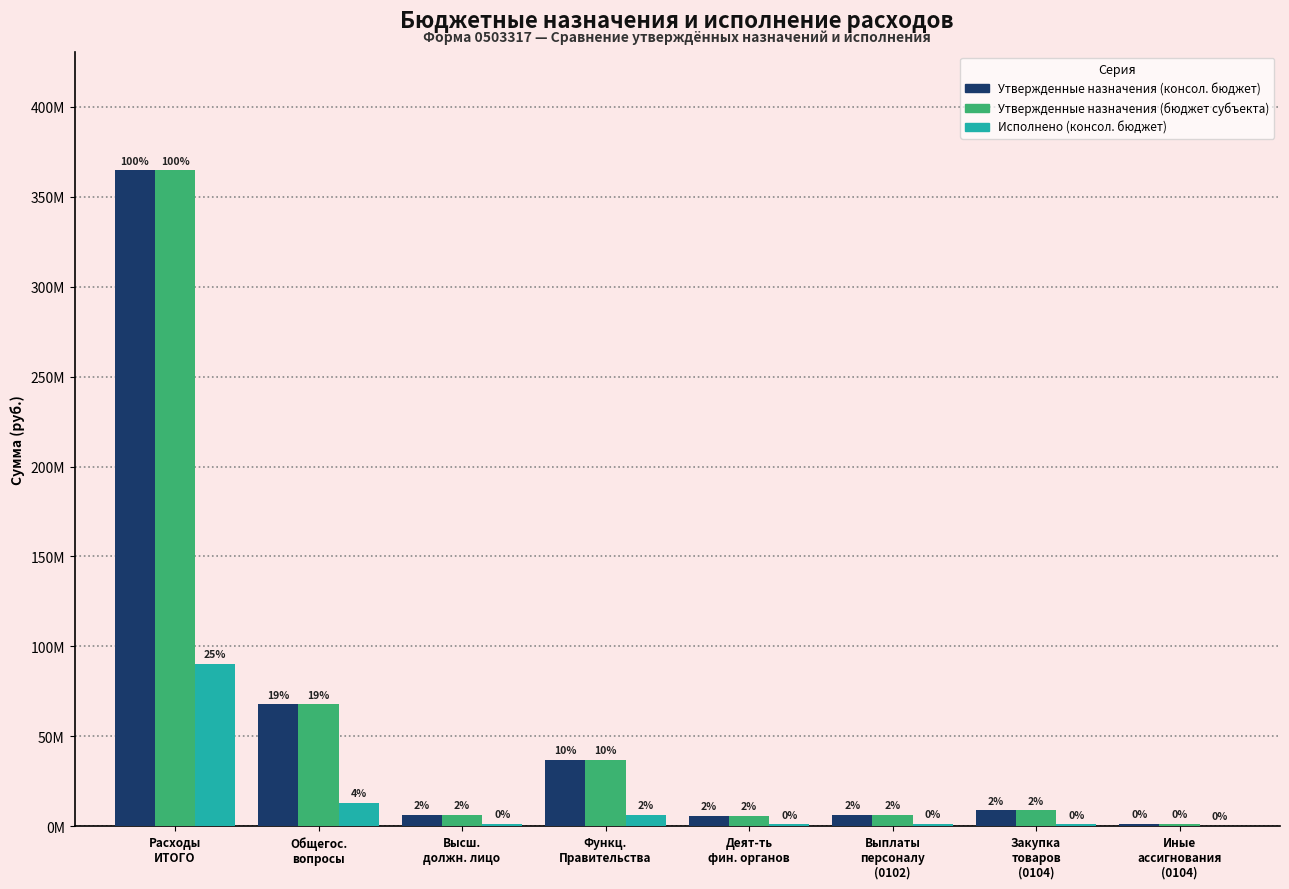

List the series in order of their peak value, lowest first.

Исполнено (консол. бюджет), Утвержденные назначения (консол. бюджет), Утвержденные назначения (бюджет субъекта)